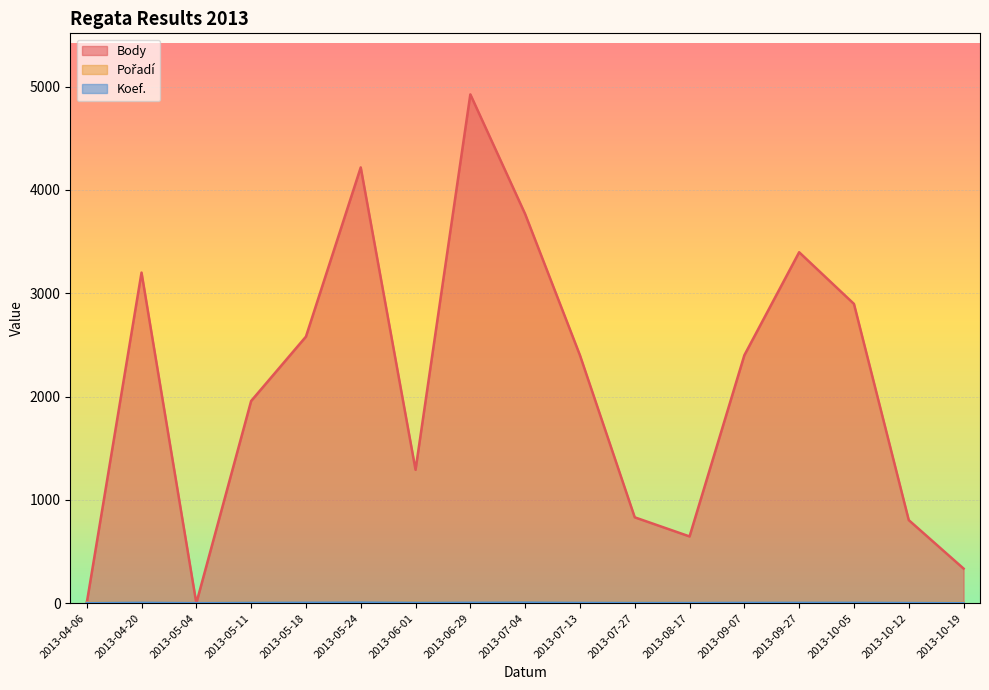

List the labels in order of Body value, largest first.

2013-06-29, 2013-05-24, 2013-07-04, 2013-09-27, 2013-04-20, 2013-10-05, 2013-05-18, 2013-07-13, 2013-09-07, 2013-05-11, 2013-06-01, 2013-07-27, 2013-10-12, 2013-08-17, 2013-10-19, 2013-04-06, 2013-05-04